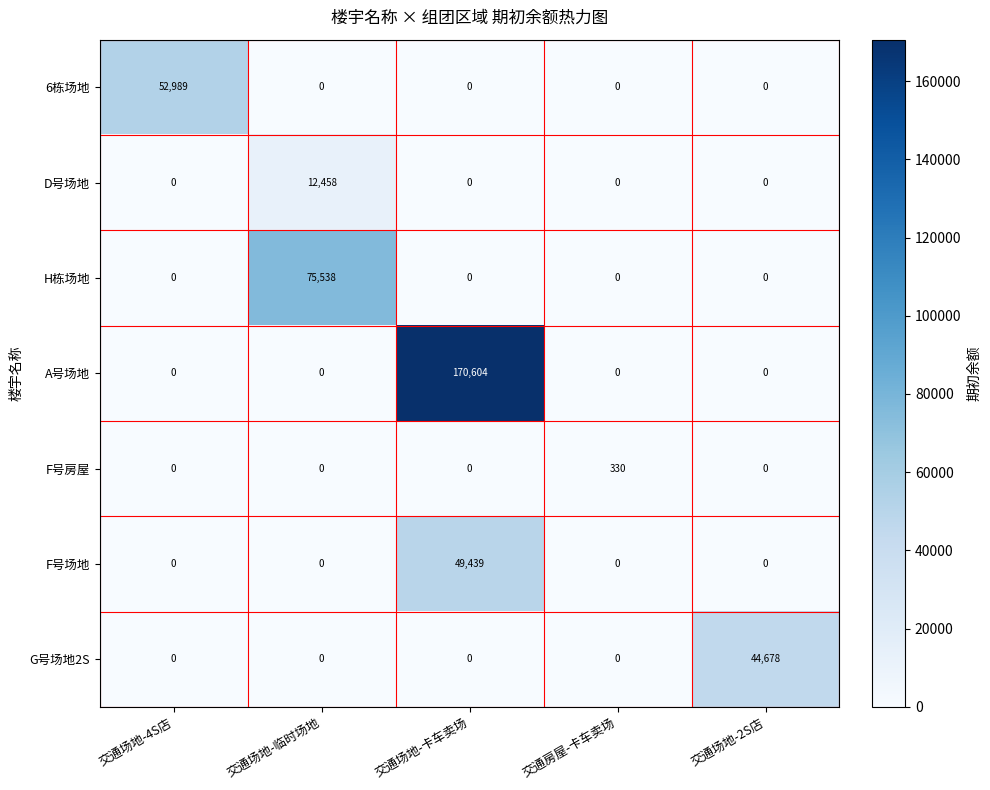

Which series has the largest range (max minus min)?

A号场地